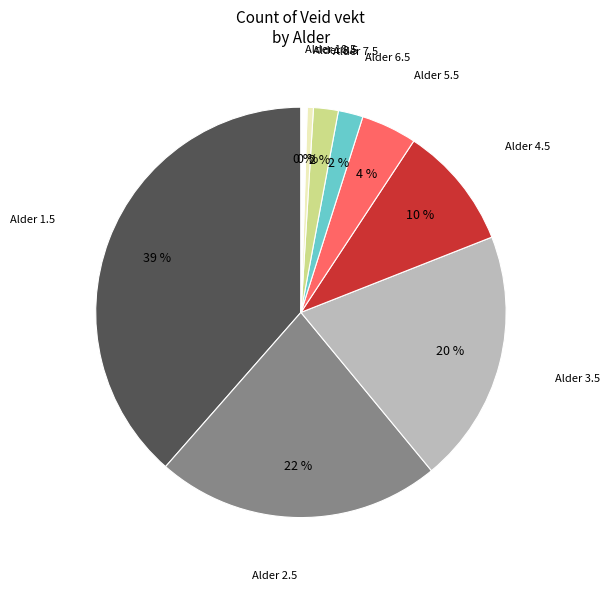

Combined, do Alder 3.5 and Alder 5.5 account for over 50%?

No